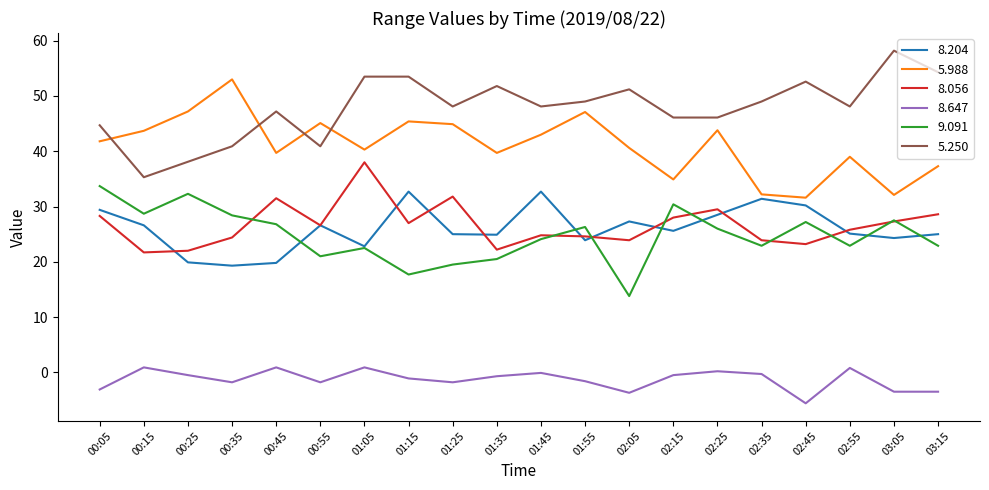

At how many categories does at least one series exceed 33?

20